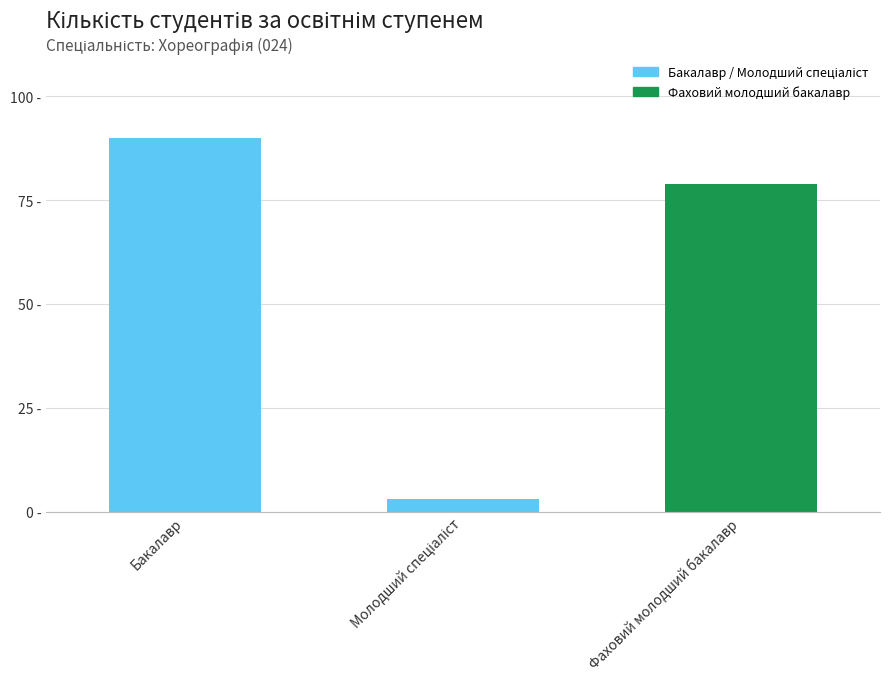

What is the label of the 1st bar from the right?

Фаховий молодший бакалавр